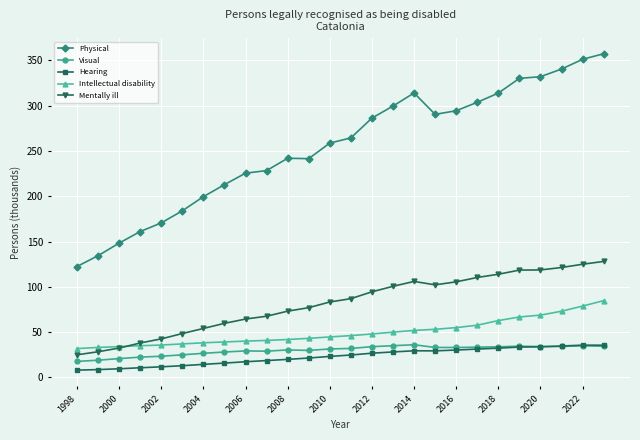

Which series has the largest total across all categories?

Physical